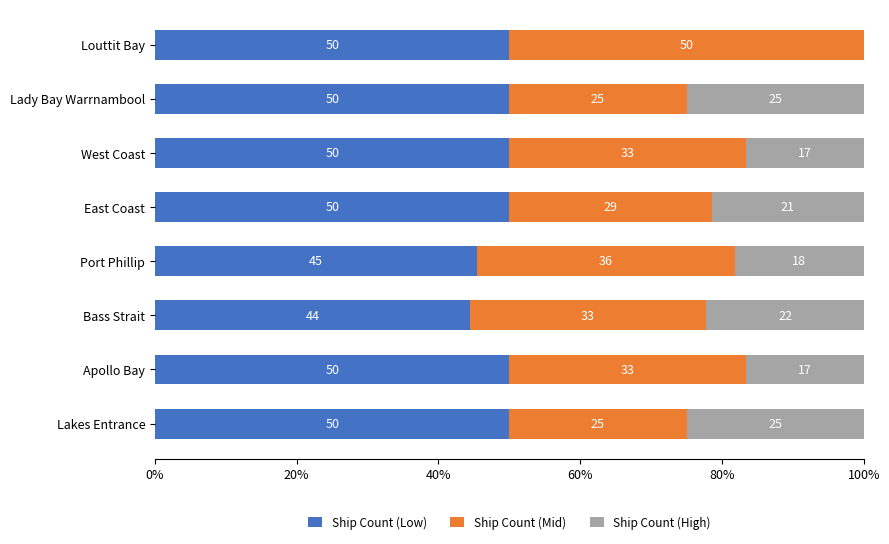

What are all the series names shown in the legend?

Ship Count (Low), Ship Count (Mid), Ship Count (High)